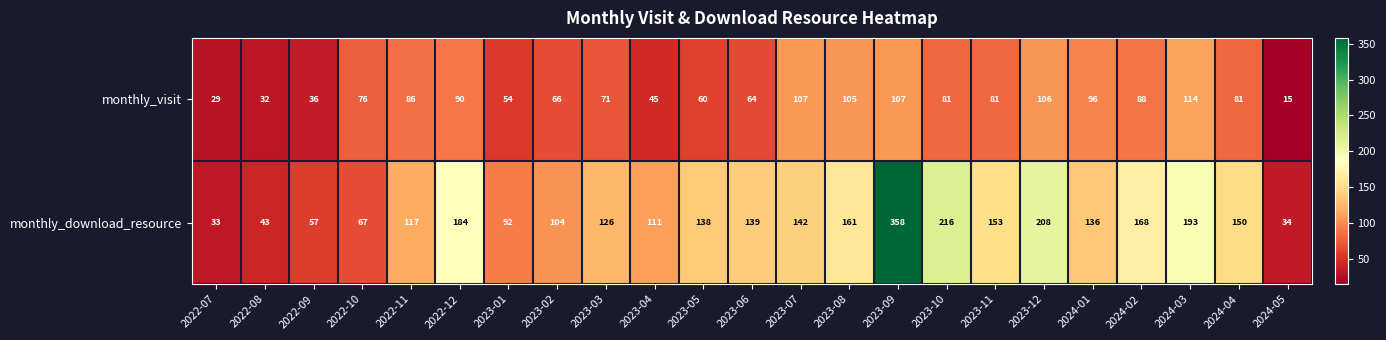

Which category has the highest value across all series?

2023-09